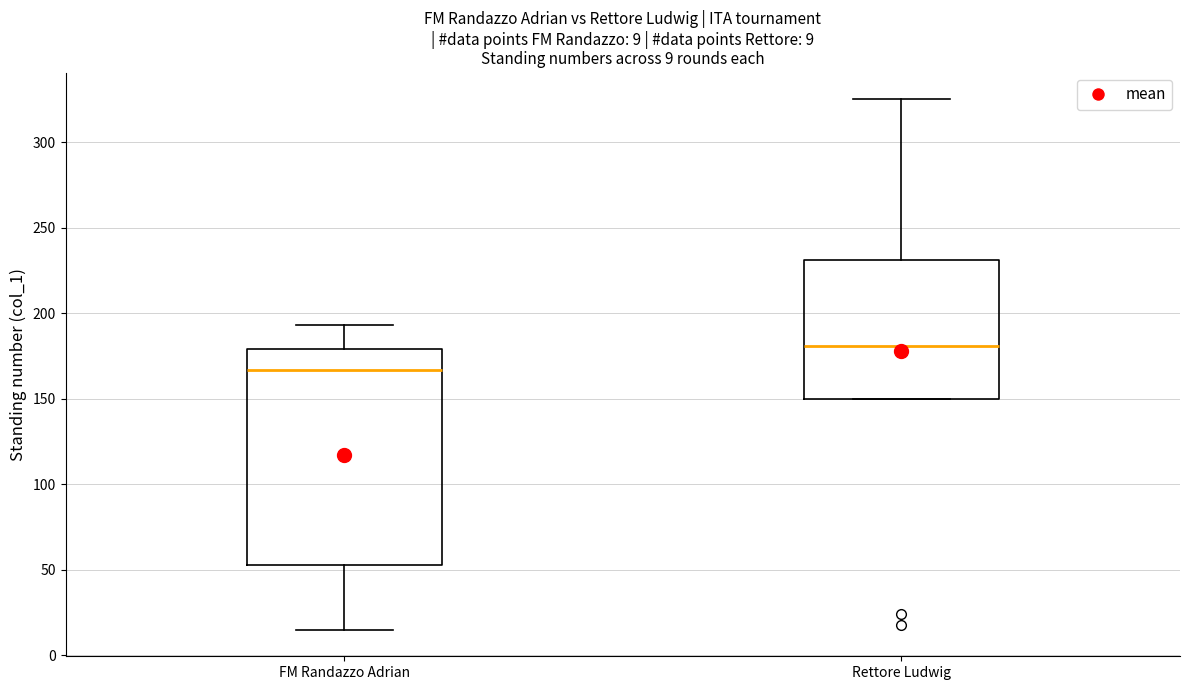

Comparing the boxes themselves (not the whiskers), which one is the tallest?

FM Randazzo Adrian